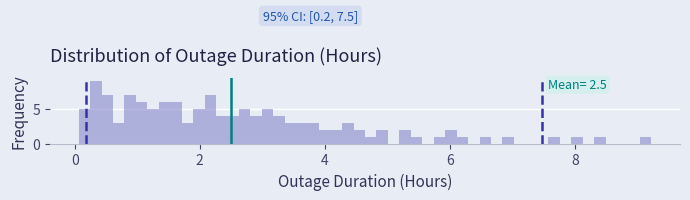

Around what value on the x-axis is the tallest bar? Give the approximate position of its centre, as read against the axis.

0.4